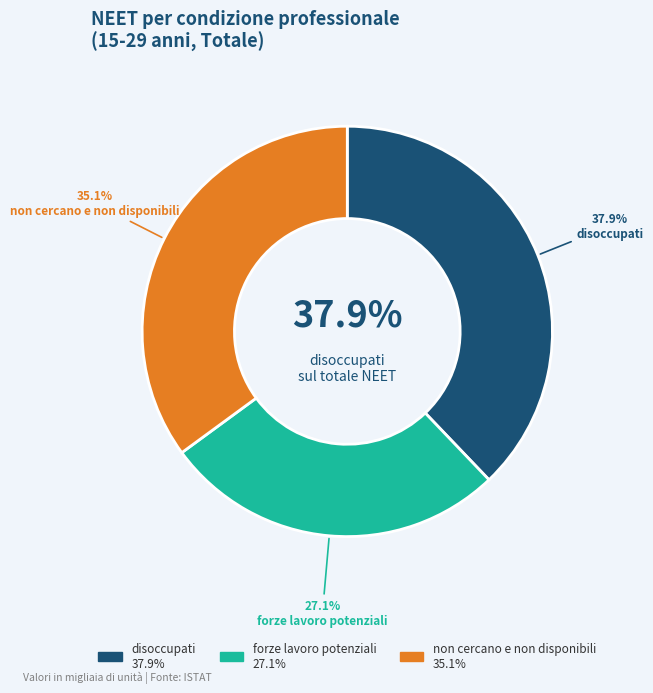

To the nearest percent, what is the combined percentage of disoccupati and non cercano e non disponibili?

73%